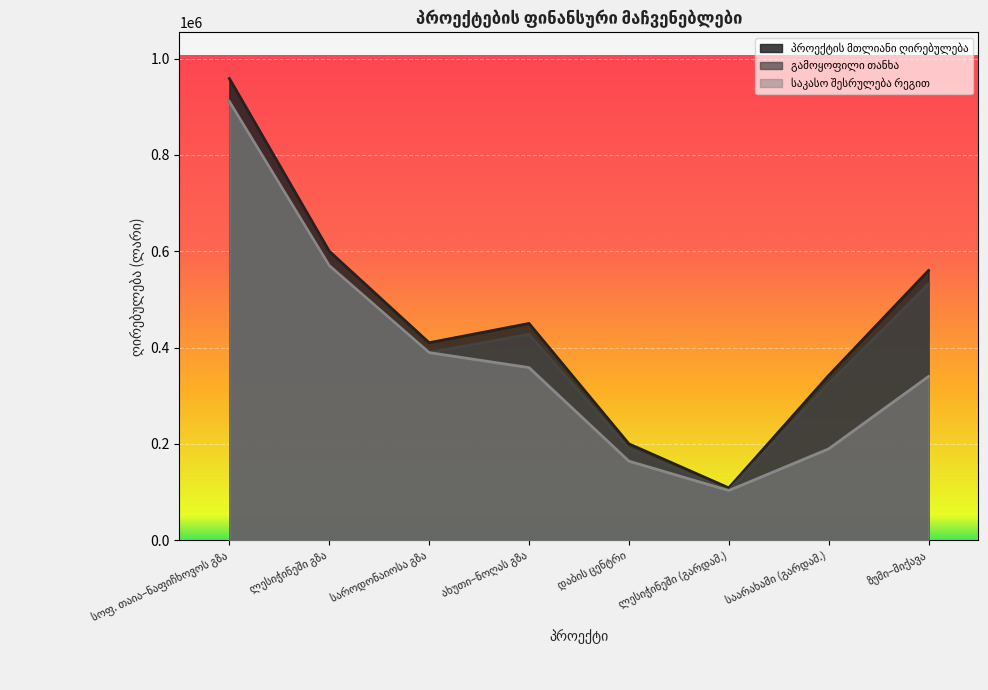

How many series are shown in this chart?

3